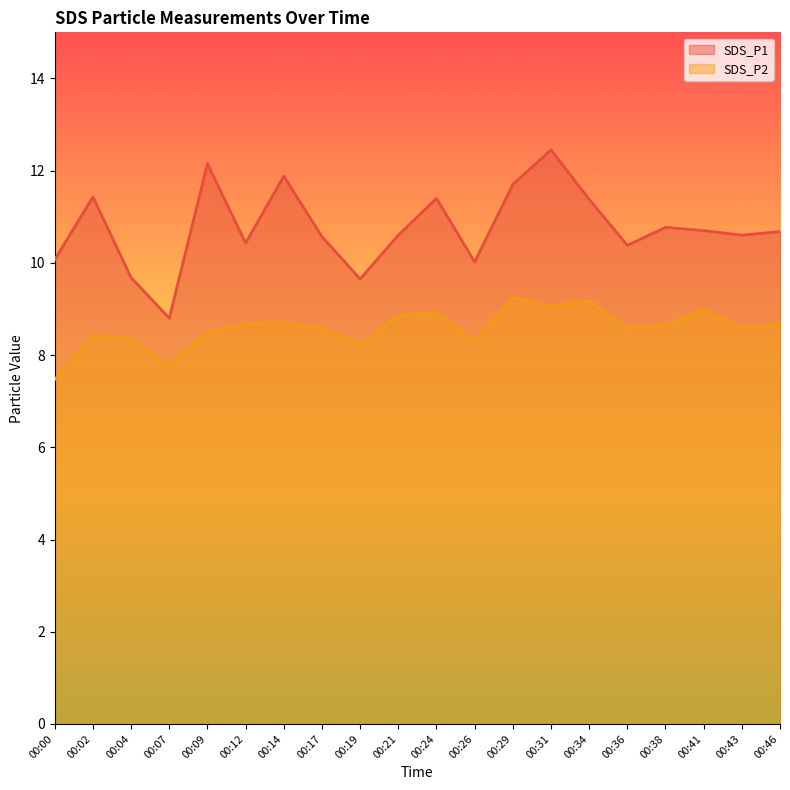

The SDS_P2 series shows 9.0 at 00:41. True or false?

True